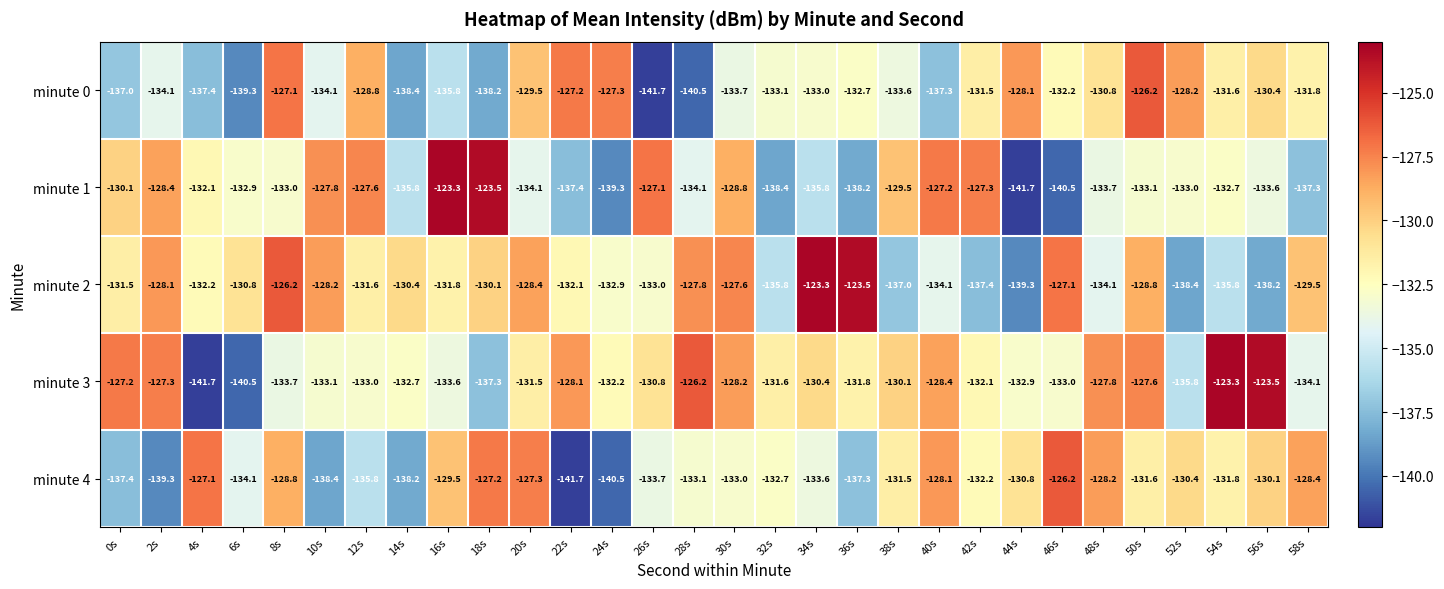

What is the highest value of the minute 0 series?

-126.2